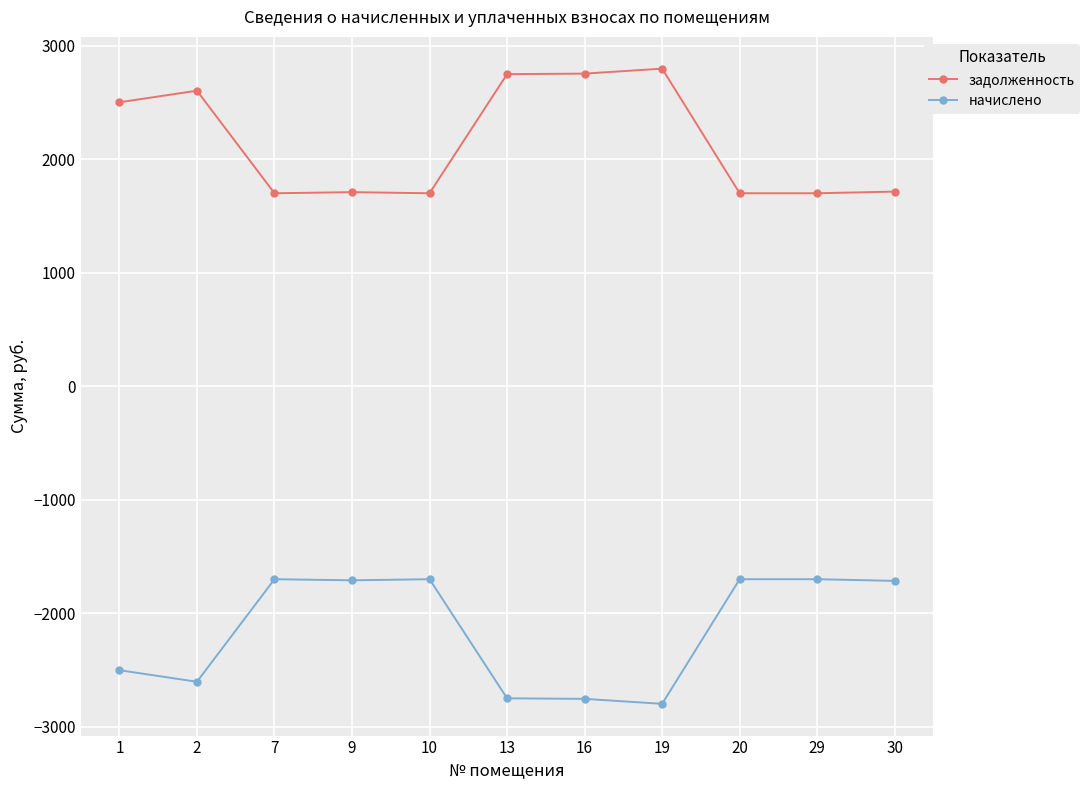

What is the minimum value shown in the chart?

-2799.4